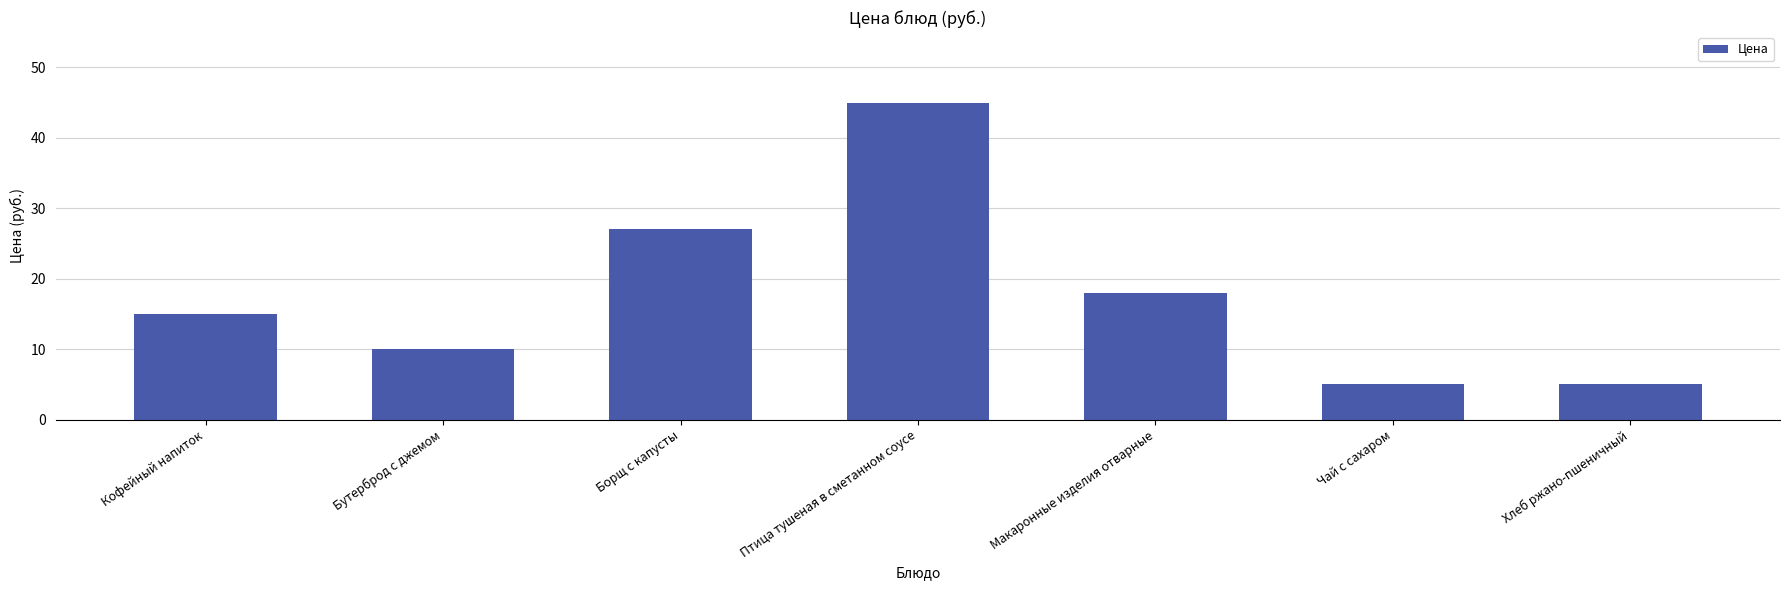

Count the values in the range 5 to 27.

6